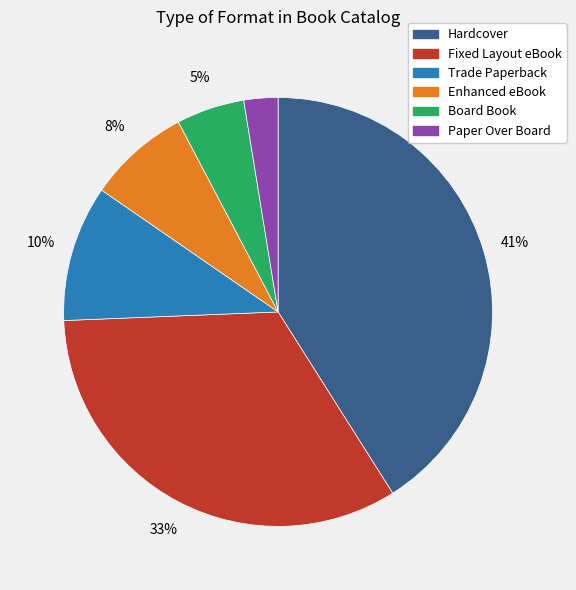

How many slices are in this pie chart?

6